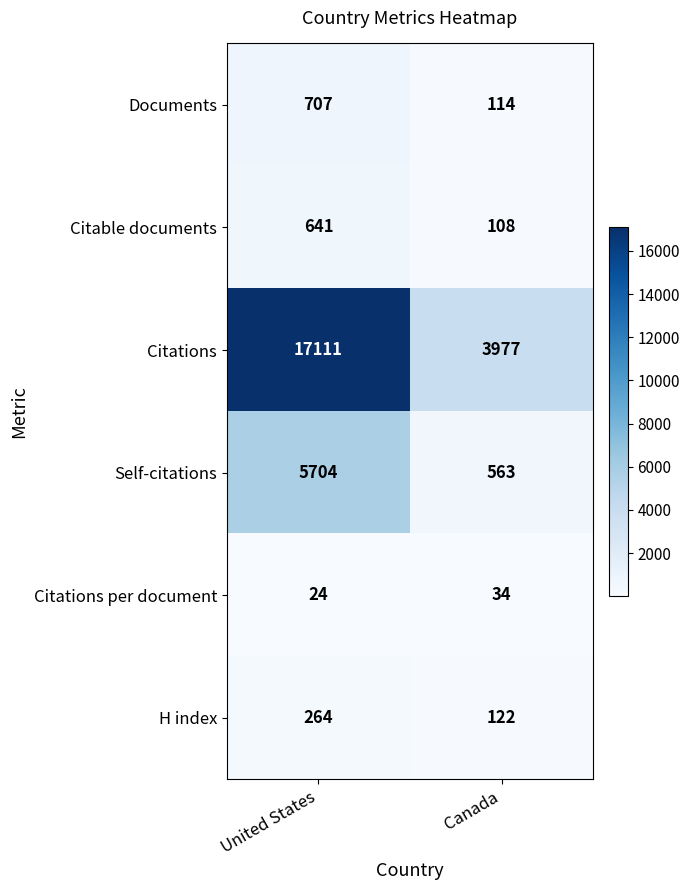

What is the sum of the Citations values at Canada and United States?

21088